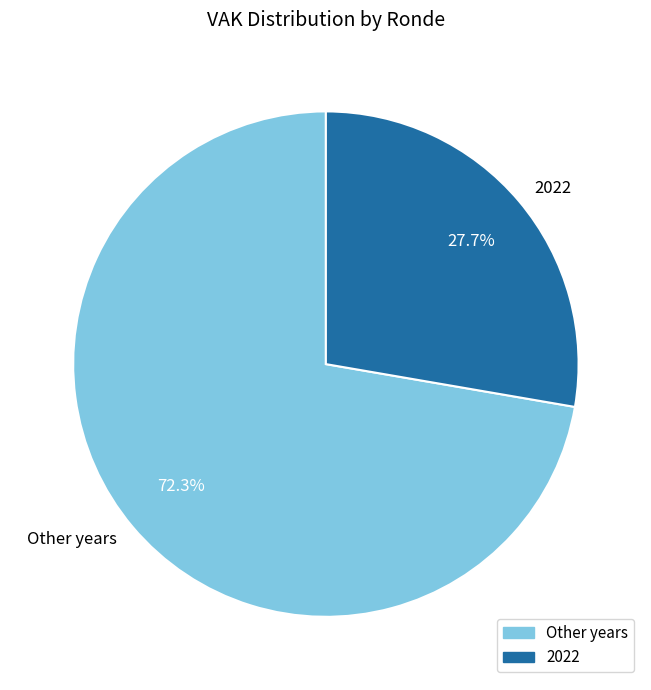

Between Other years and 2022, which is larger?

Other years